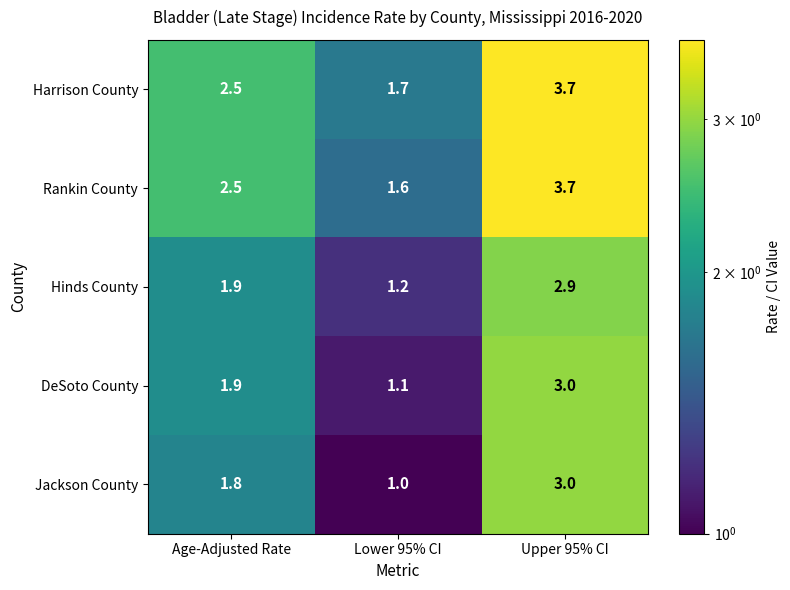

Which label corresponds to the largest value in the chart?

Upper 95% CI